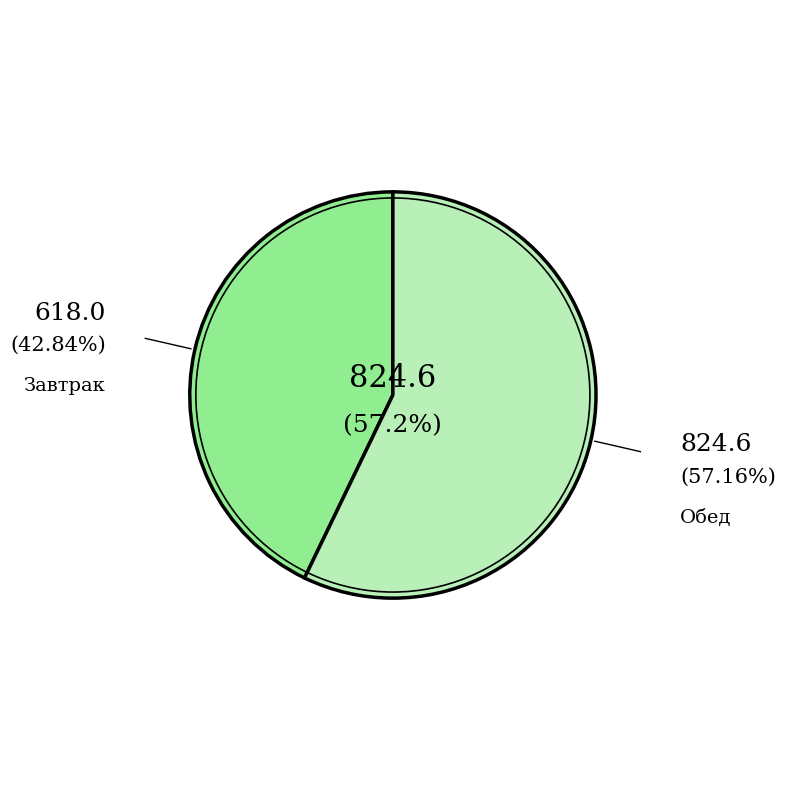

Does any single category account for the majority?

Yes